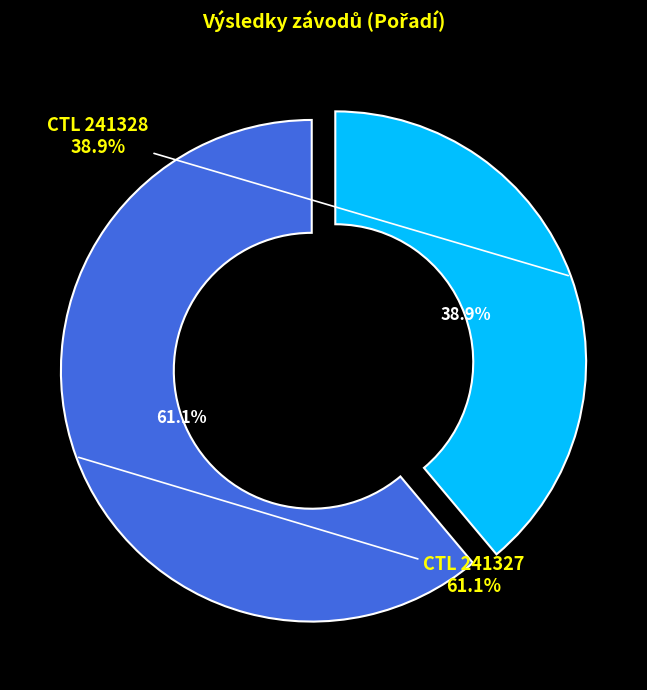

What is the change in value from 241328 to 241327?

+4